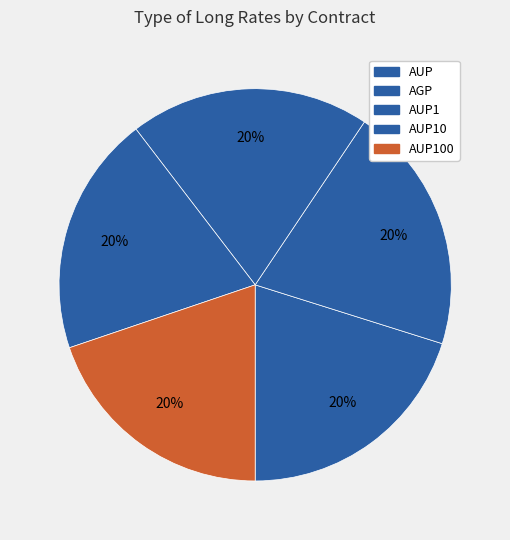

What is the largest slice in the pie chart?

AGP